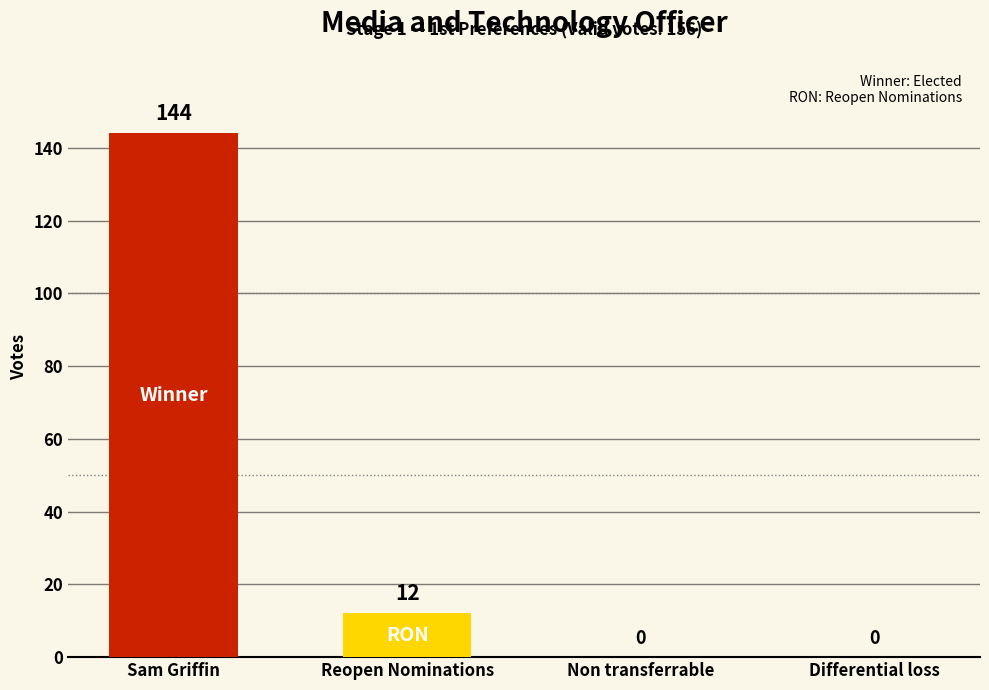

Reading right to left, list all the values displayed in this chart.

Differential loss=0	Non transferrable=0	Reopen Nominations=12	Sam Griffin=144